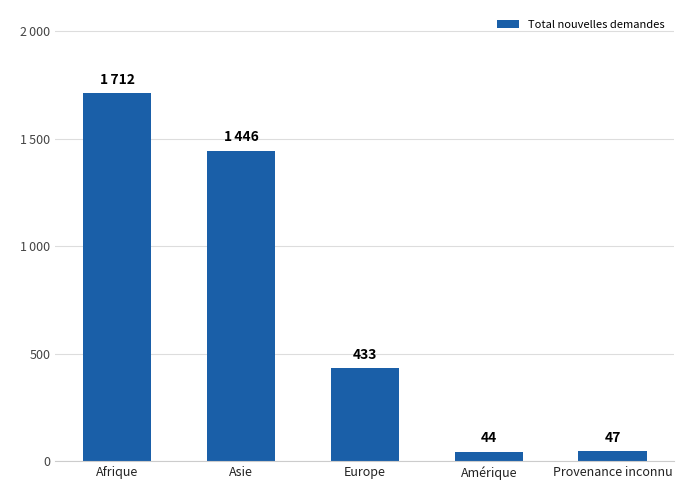

Are the bars grouped side by side (vs. stacked)?

No